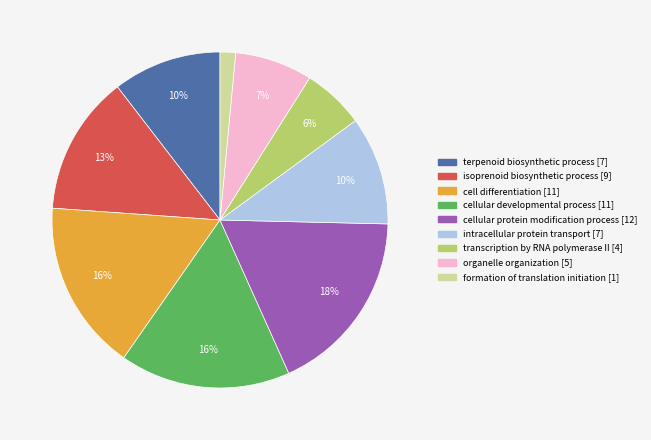

Is there a majority slice in this chart?

No